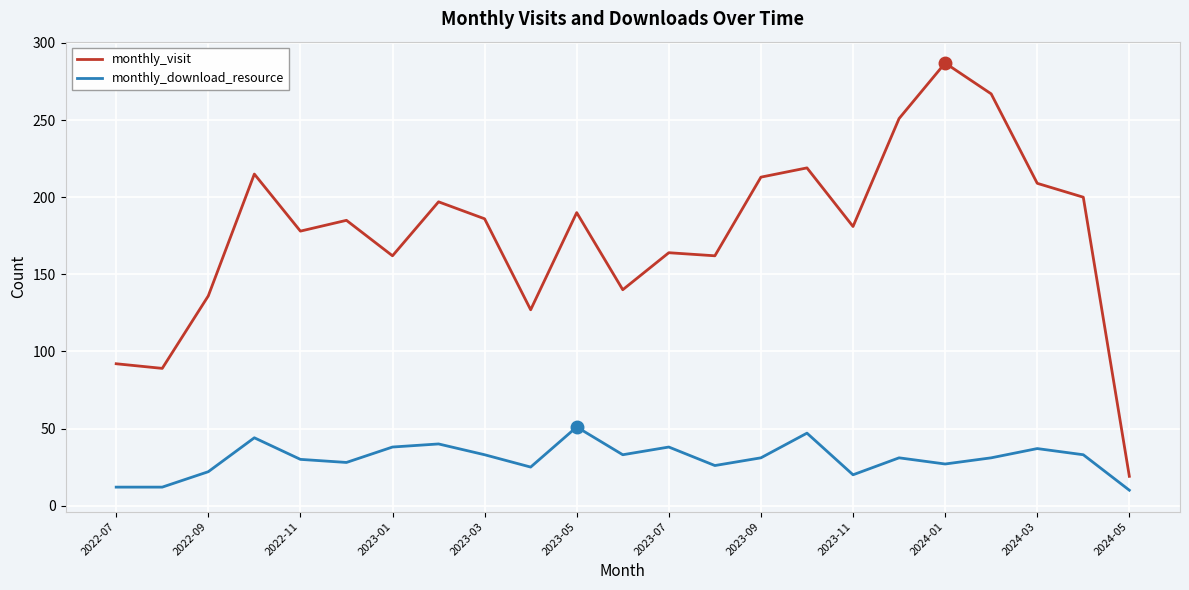

What are all the series names shown in the legend?

monthly_visit, monthly_download_resource